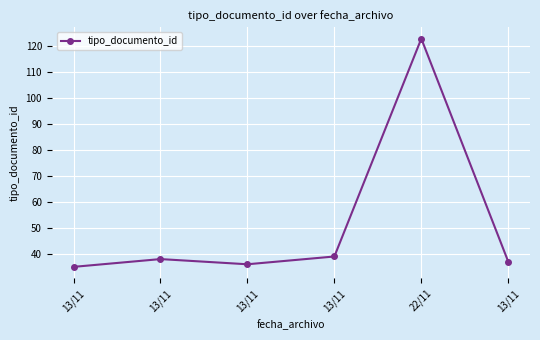

How many interior local valleys (lower than both neighbors) does the data have?

1